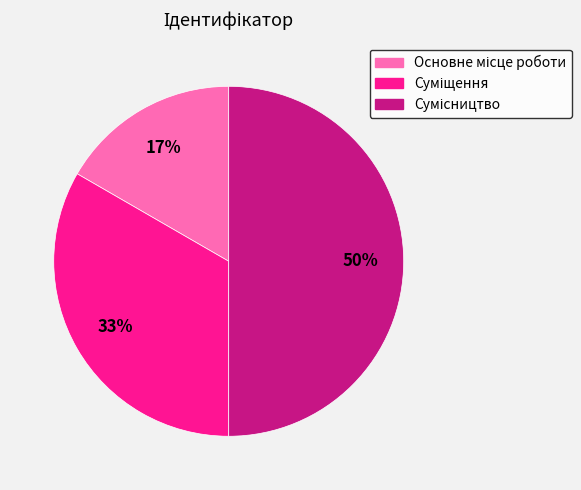

To the nearest percent, what is the difference between the largest and smallest slice percentages?

33%